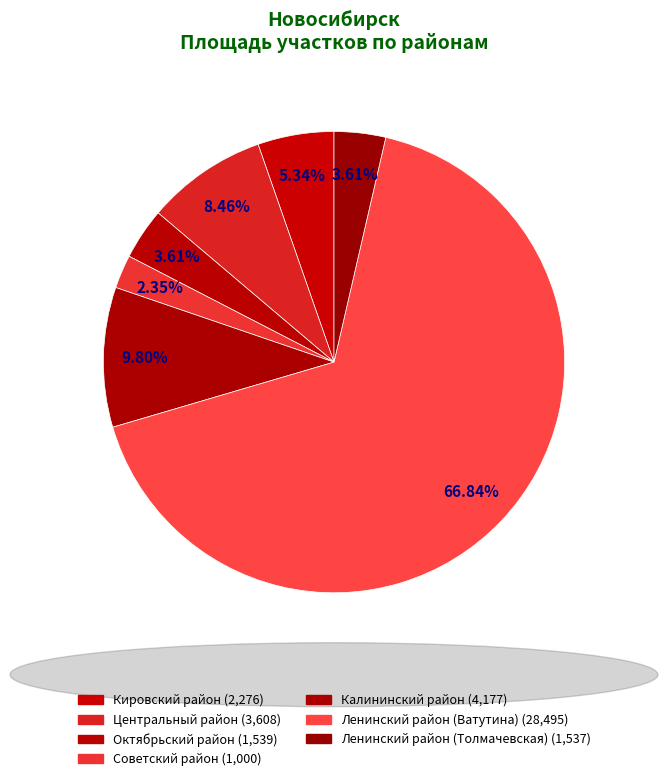

Combined, do Октябрьский район and Центральный район account for over 50%?

No